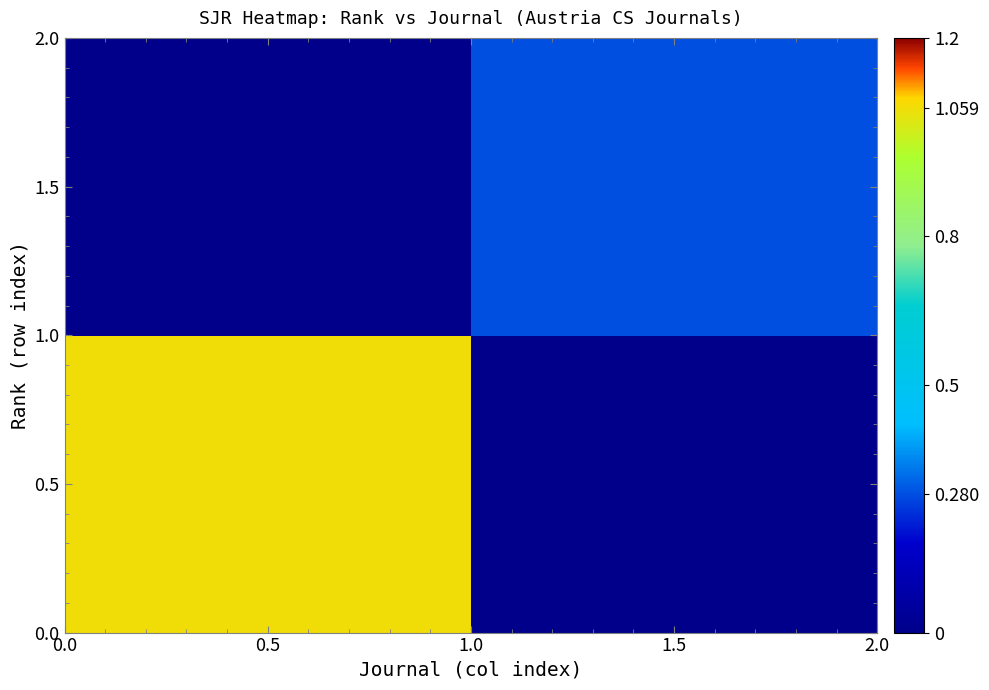

What is the total value across all series at 1.5?

0.3